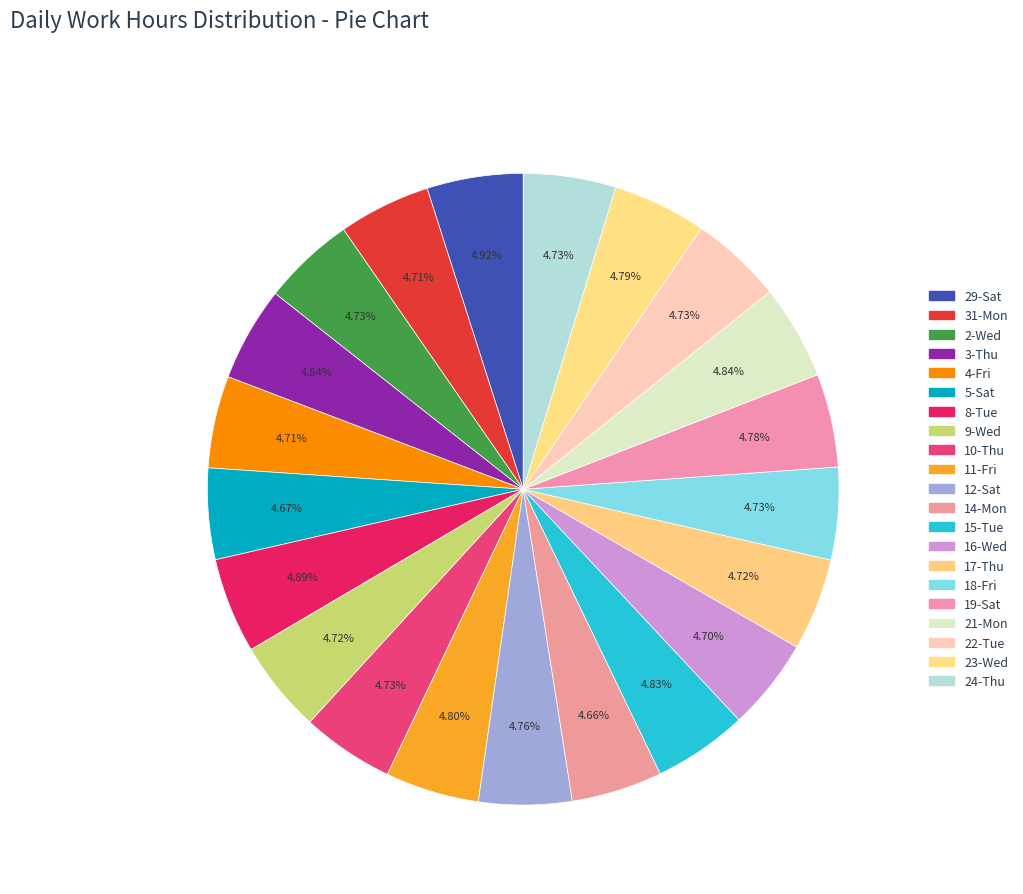

True or false: 2-Wed accounts for 5% of the total.

True